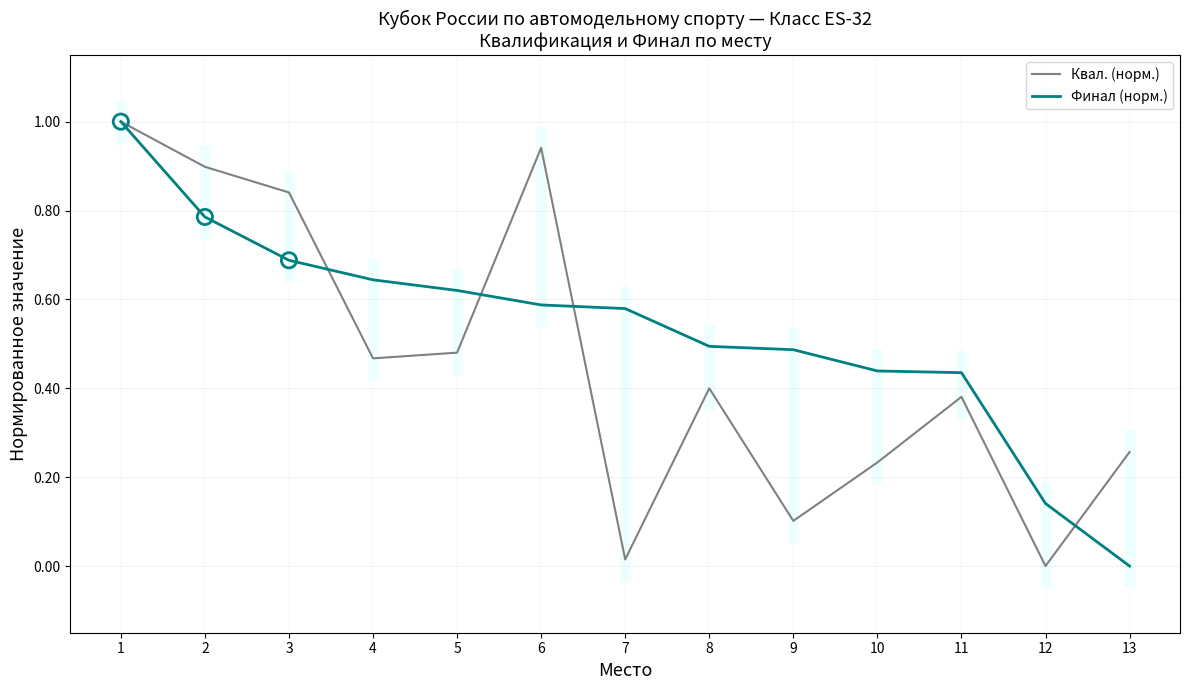

At how many categories does at least one series exceed 0?

13